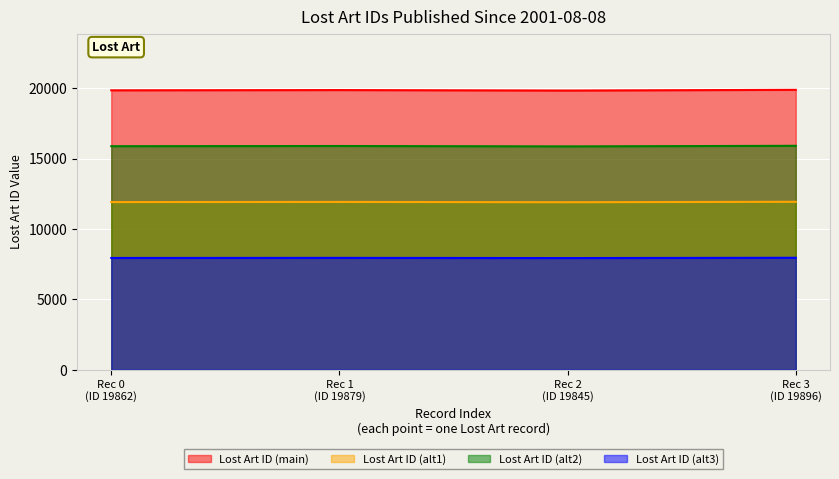

How many lines are shown in the chart?

4